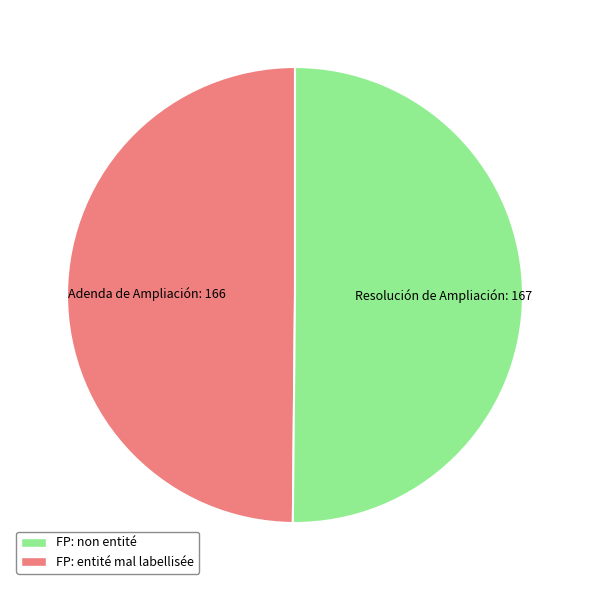

Count the number of slices in the pie.

2